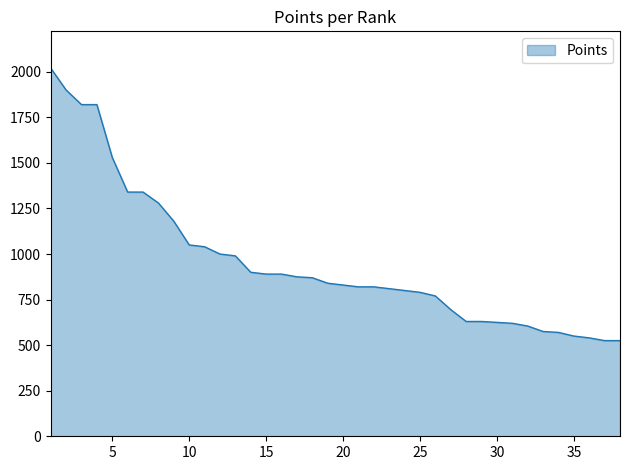

How many categories are shown in the chart?

38